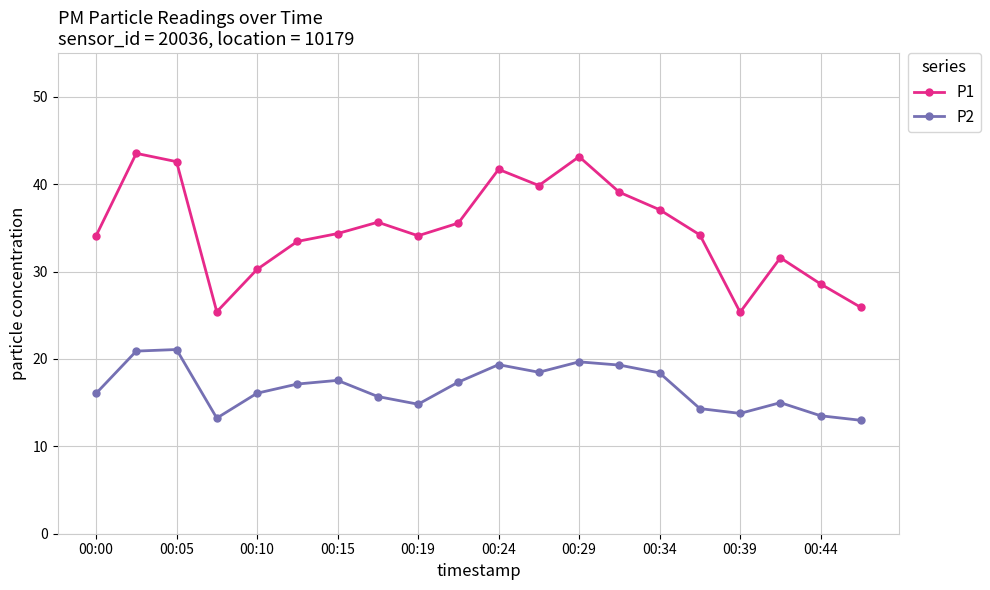

True or false: P1 and P2 cross at least once.

False